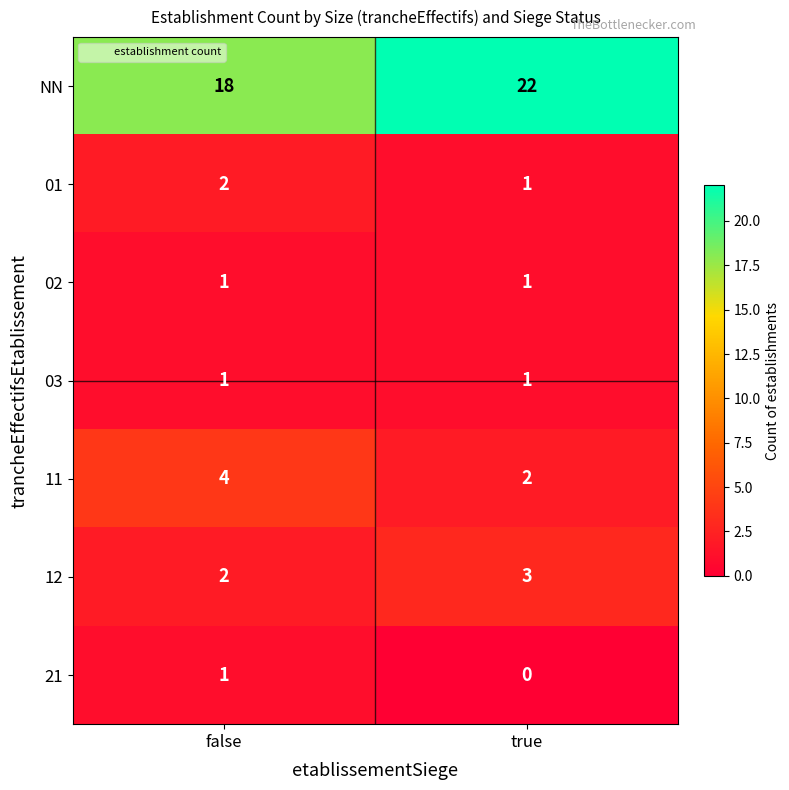

Reading right to left, list all the values displayed in this chart.

NN: true=22	false=18
01: true=1	false=2
02: true=1	false=1
03: true=1	false=1
11: true=2	false=4
12: true=3	false=2
21: true=0	false=1